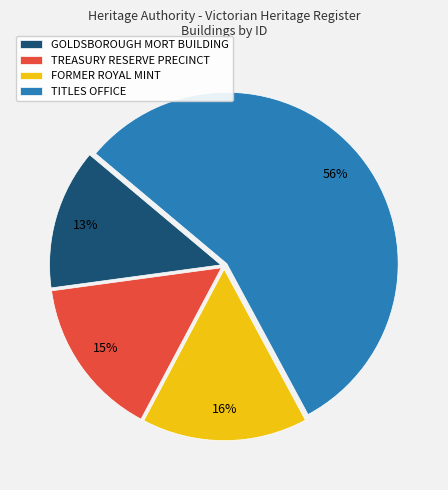

To the nearest percent, what portion does TREASURY RESERVE PRECINCT represent?

15%